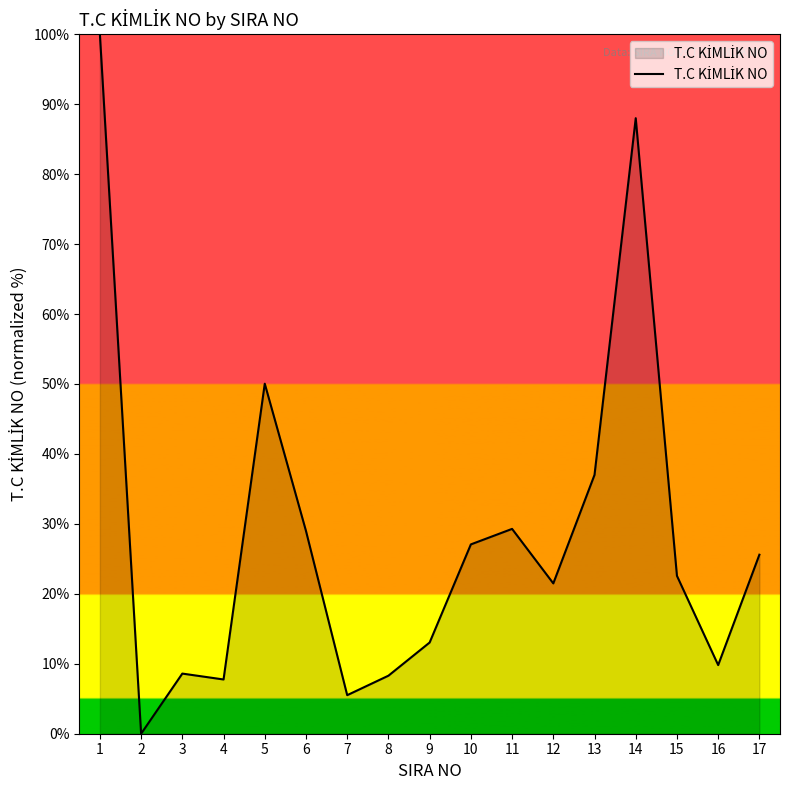

Where is the data nearest to the value 50?

5